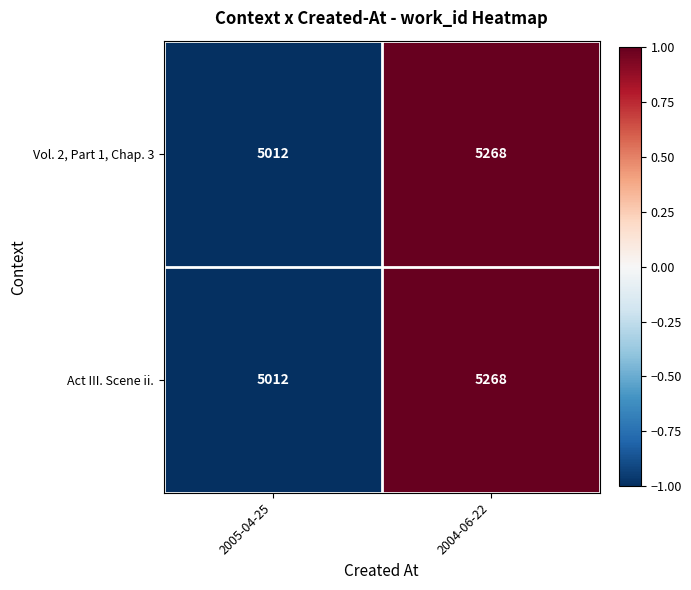

The value of Vol. 2, Part 1, Chap. 3 at 2004-06-22 is 6908. True or false?

False